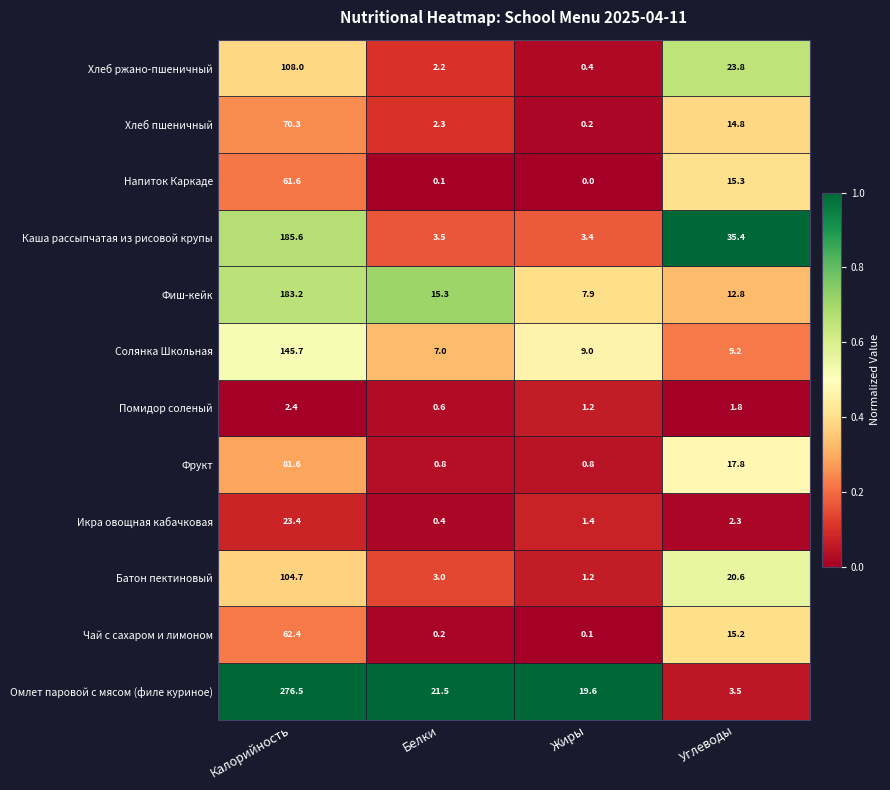

Which series has the largest total across all categories?

Омлет паровой с мясом (филе куриное)